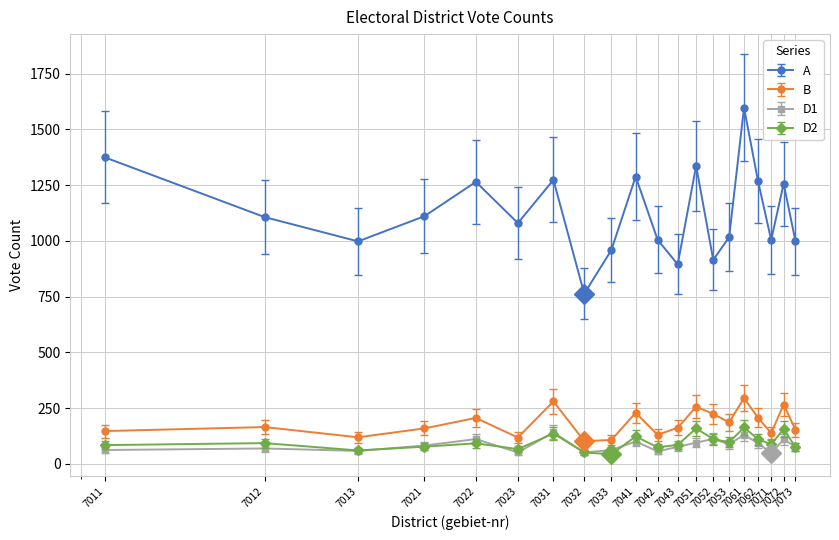

How many interior local peaks does the A series have?

6